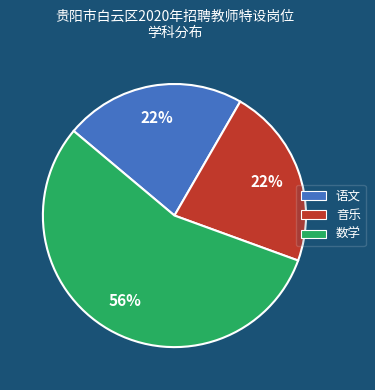

What is the ratio of the value at 音乐 to the value at 语文?

1.0